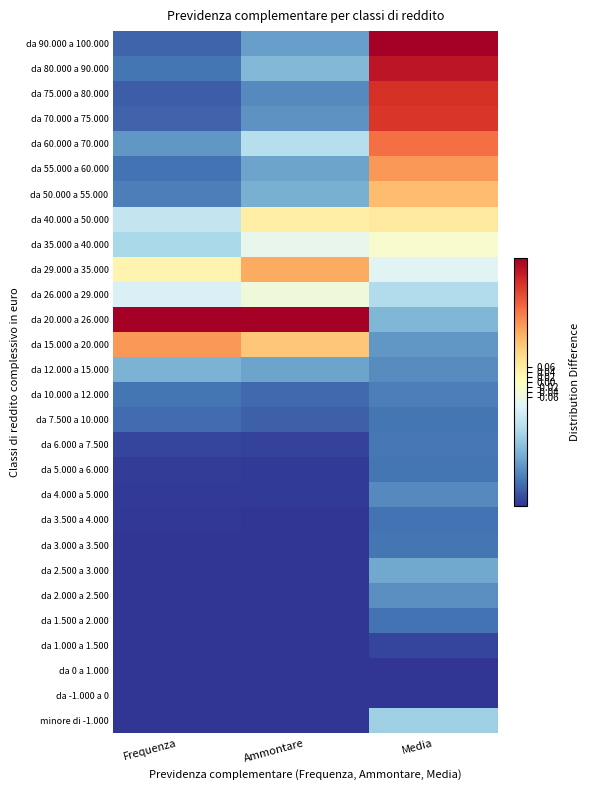

Count the number of categories in the chart.

3